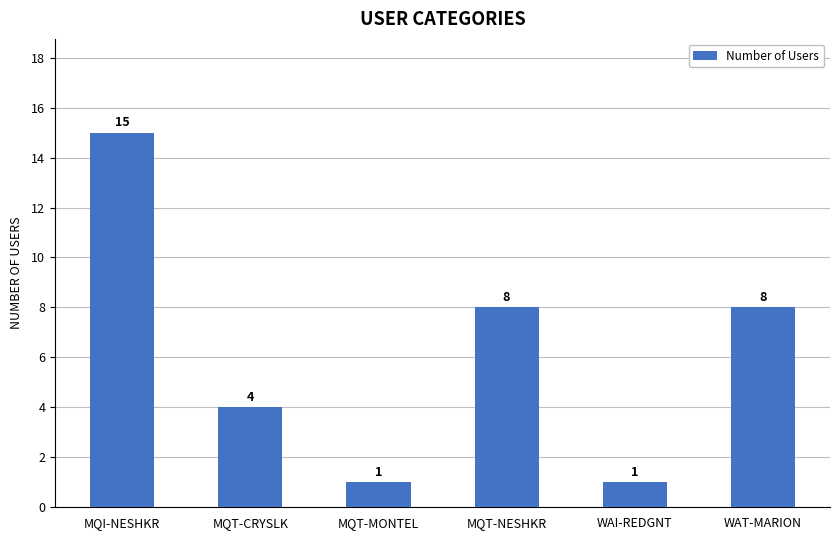

At which category does the chart reach its peak across all series?

MQI-NESHKR